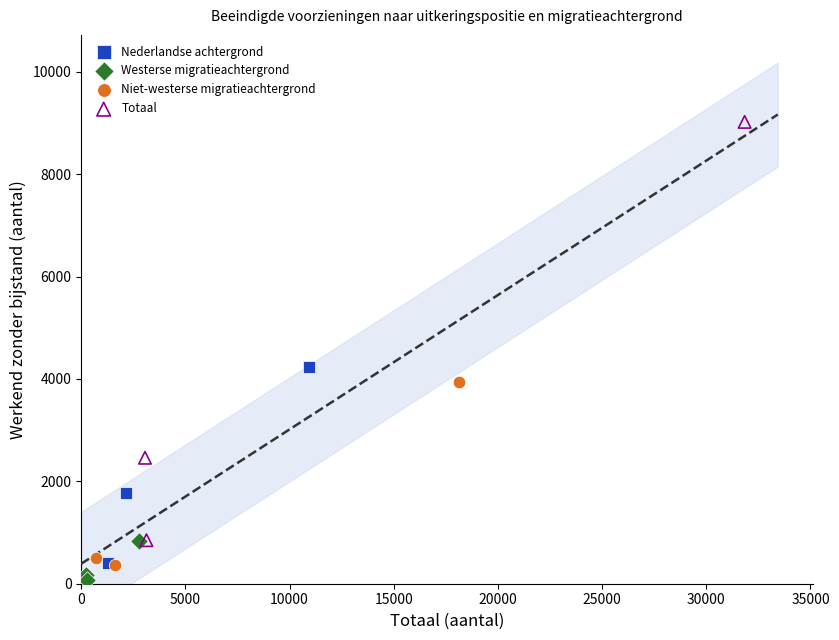

Which series contains the highest Y value?

Totaal